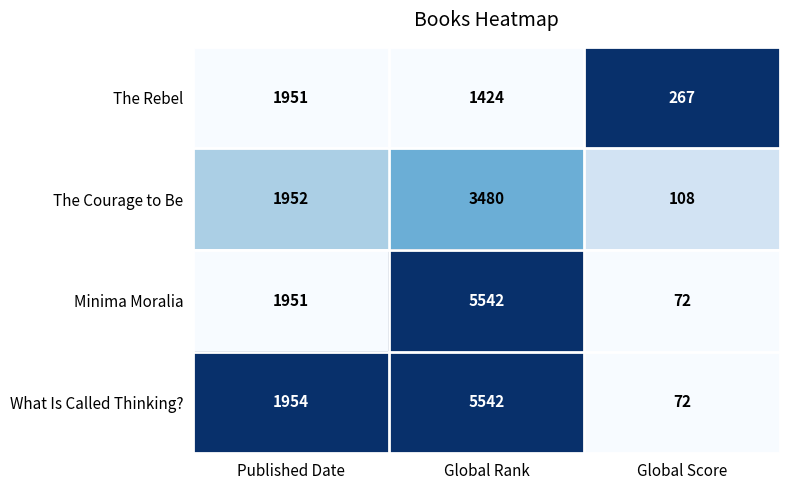

Is the value of What Is Called Thinking? at Published Date greater than the value of The Rebel at Global Score?

Yes